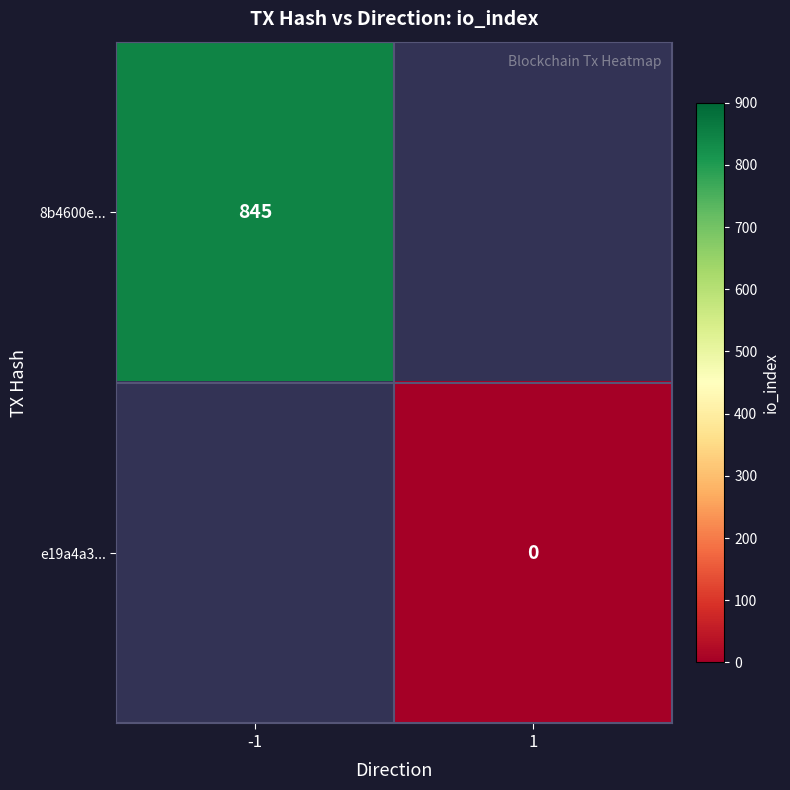

What is the greatest value displayed?

845.0